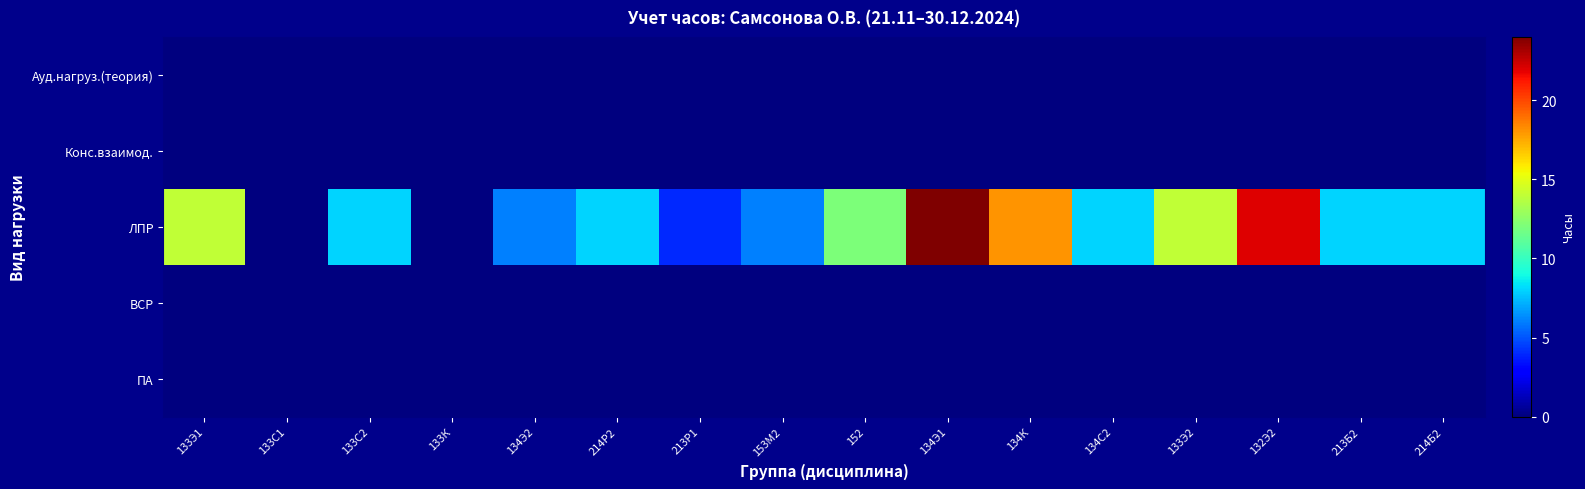

Which series changed the most between 133К and 153М2?

ЛПР